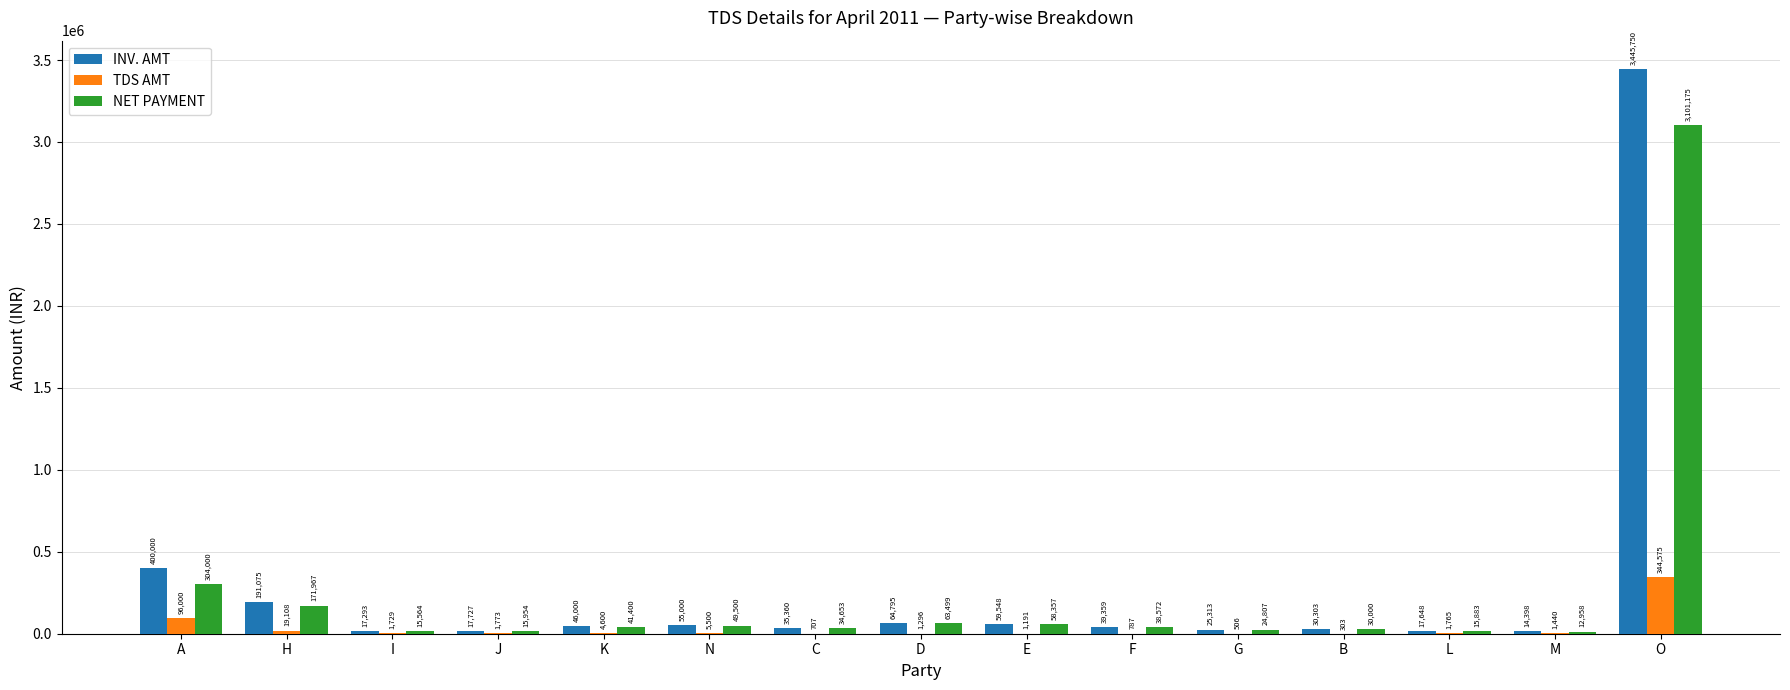

Reading left to right, extract all data points from this chart.

INV. AMT: 400000	191075	17293	17727	46000	55000	35360	64795	59548	39359	25313	30303	17648	14398	3445750
TDS AMT: 96000	19108	1729	1773	4600	5500	707	1296	1191	787	506	303	1765	1440	344575
NET PAYMENT: 304000	171967	15564	15954	41400	49500	34653	63499	58357	38572	24807	30000	15883	12958	3101175